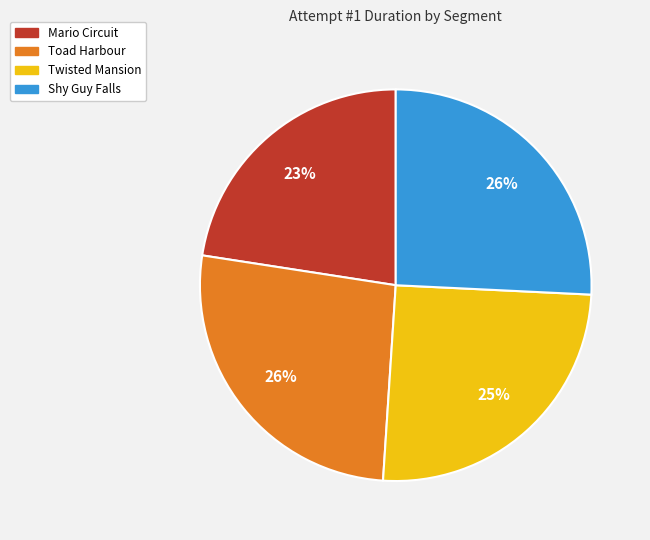

To the nearest percent, what portion does Mario Circuit represent?

23%